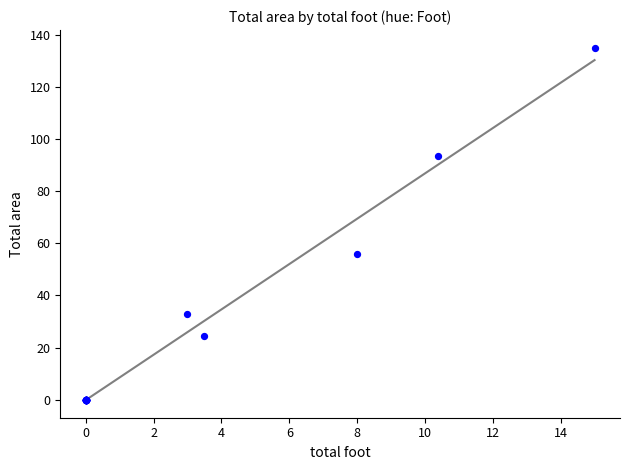

What Y value in the scatter plot is closest to 67?

56.0